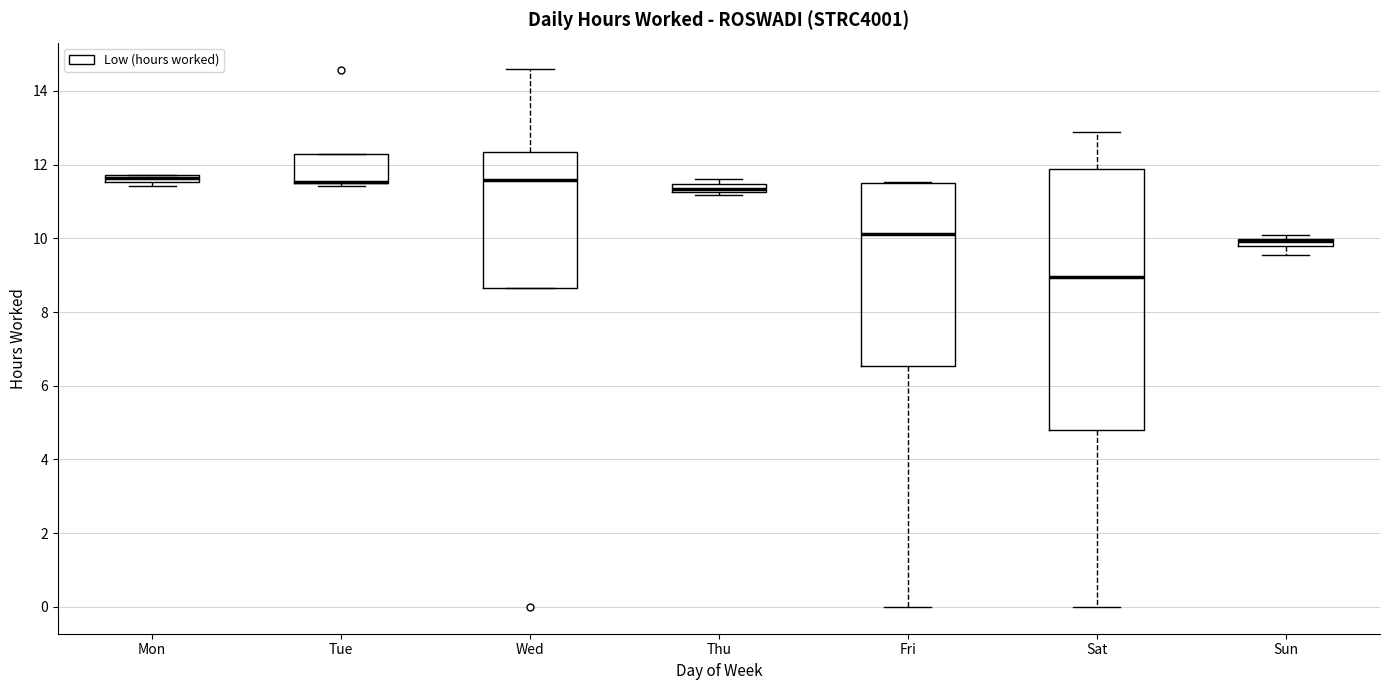

Where is the upper edge of the box for Thu on the y-axis? The values are not printed on the chart, so give them approximately, as read against the axis.

11.4